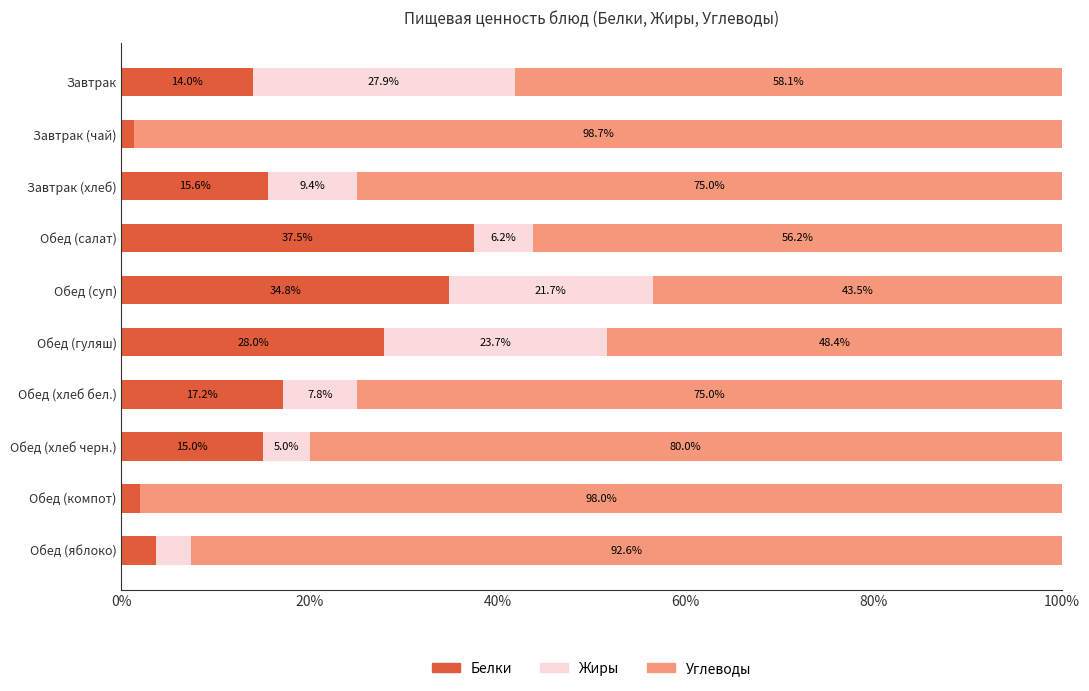

What is the approximate value of Белки at Обед (хлеб бел.)?

17.2